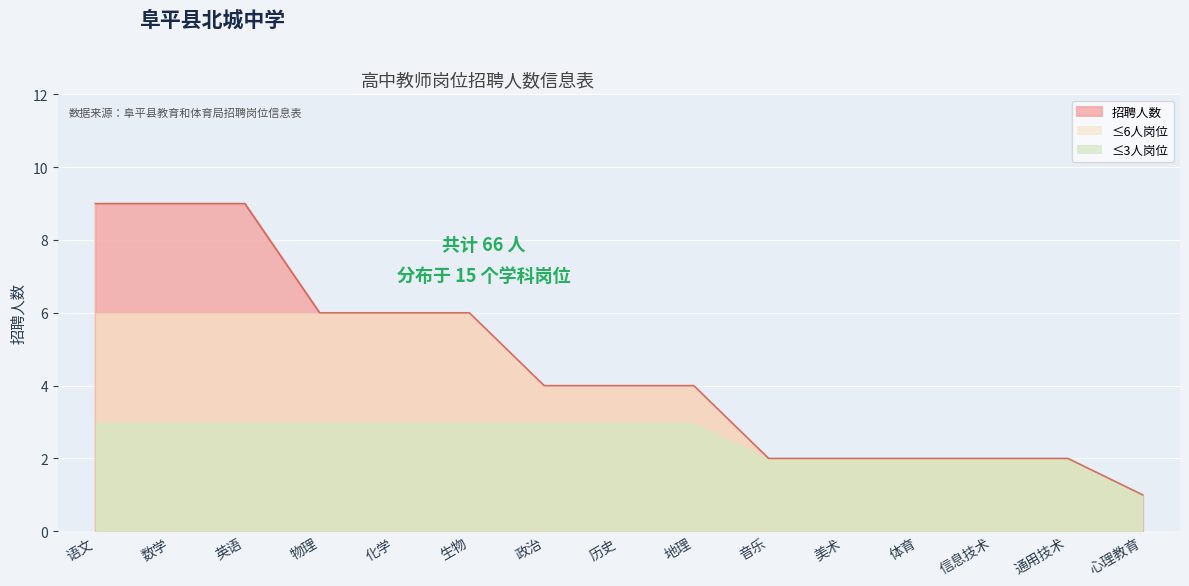

List the labels in order of value, largest first.

语文, 数学, 英语, 物理, 化学, 生物, 政治, 历史, 地理, 音乐, 美术, 体育, 信息技术, 通用技术, 心理教育